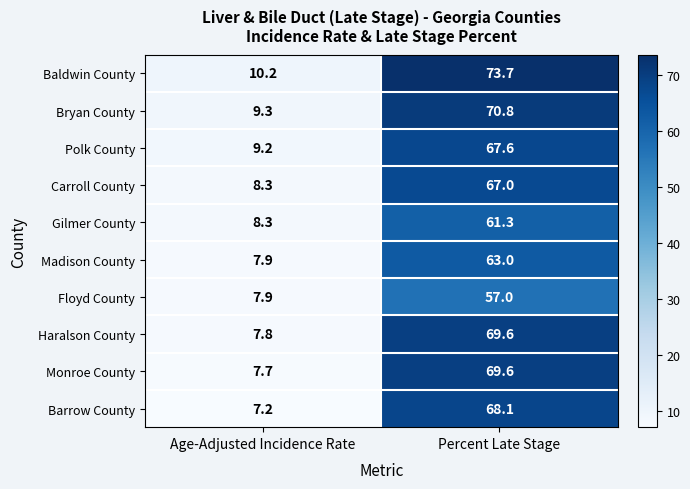

Is it true that Haralson County equals 122.9 at Percent Late Stage?

False